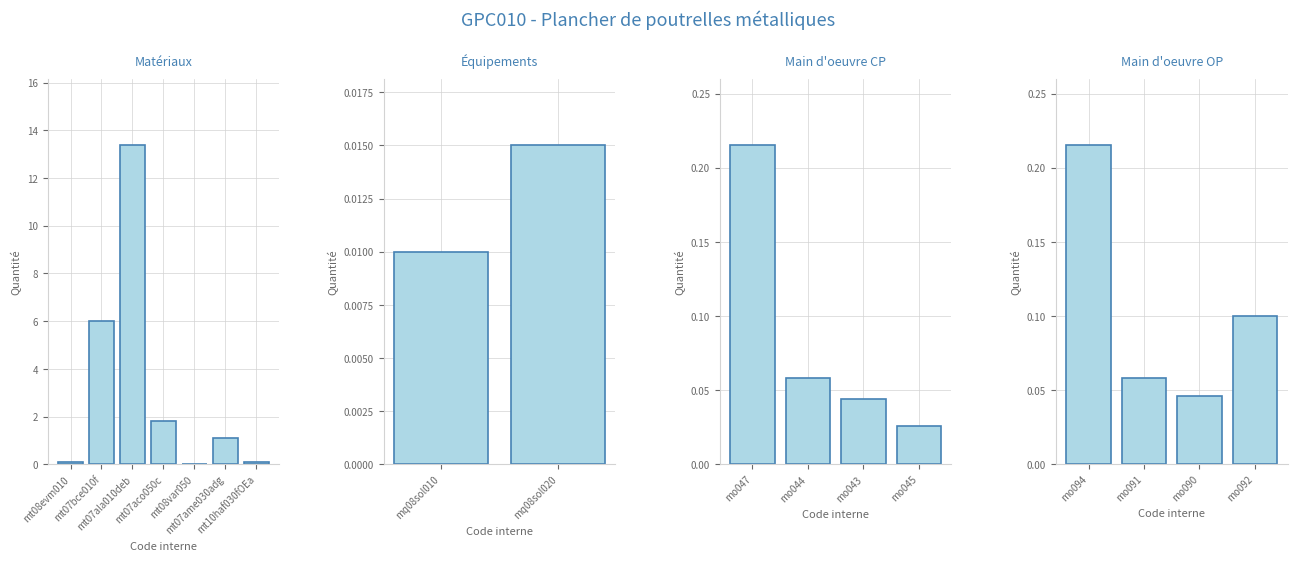

List the labels in order of value, smallest first.

mq08sol010, mq08sol020, mt08var050, mo045, mo043, mo090, mo044, mo091, mt10haf030fOEa, mt08evm010, mo092, mo047, mo094, mt07ame030adg, mt07aco050c, mt07bce010f, mt07ala010deb